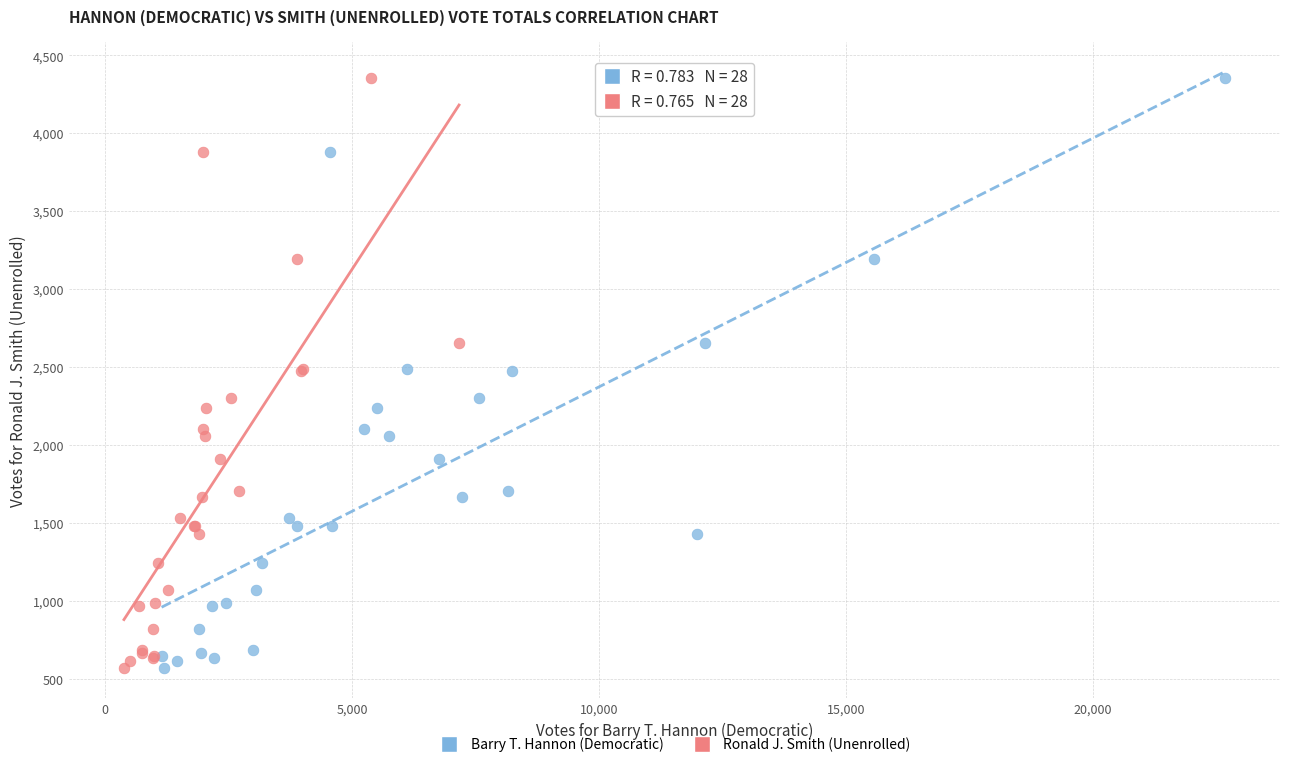

What are all the series names shown in the legend?

Barry T. Hannon (Democratic), Ronald J. Smith (Unenrolled)